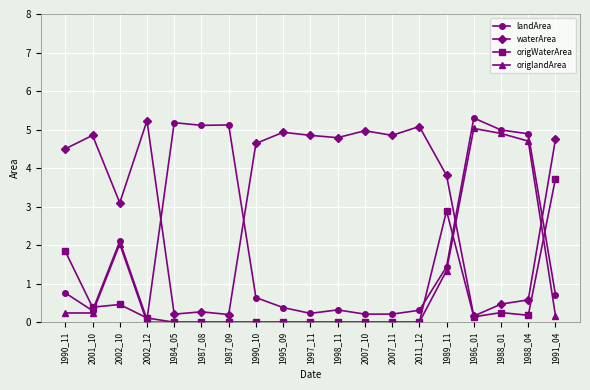

What is the difference between the highest and lowest values at 1991_04?

4.6